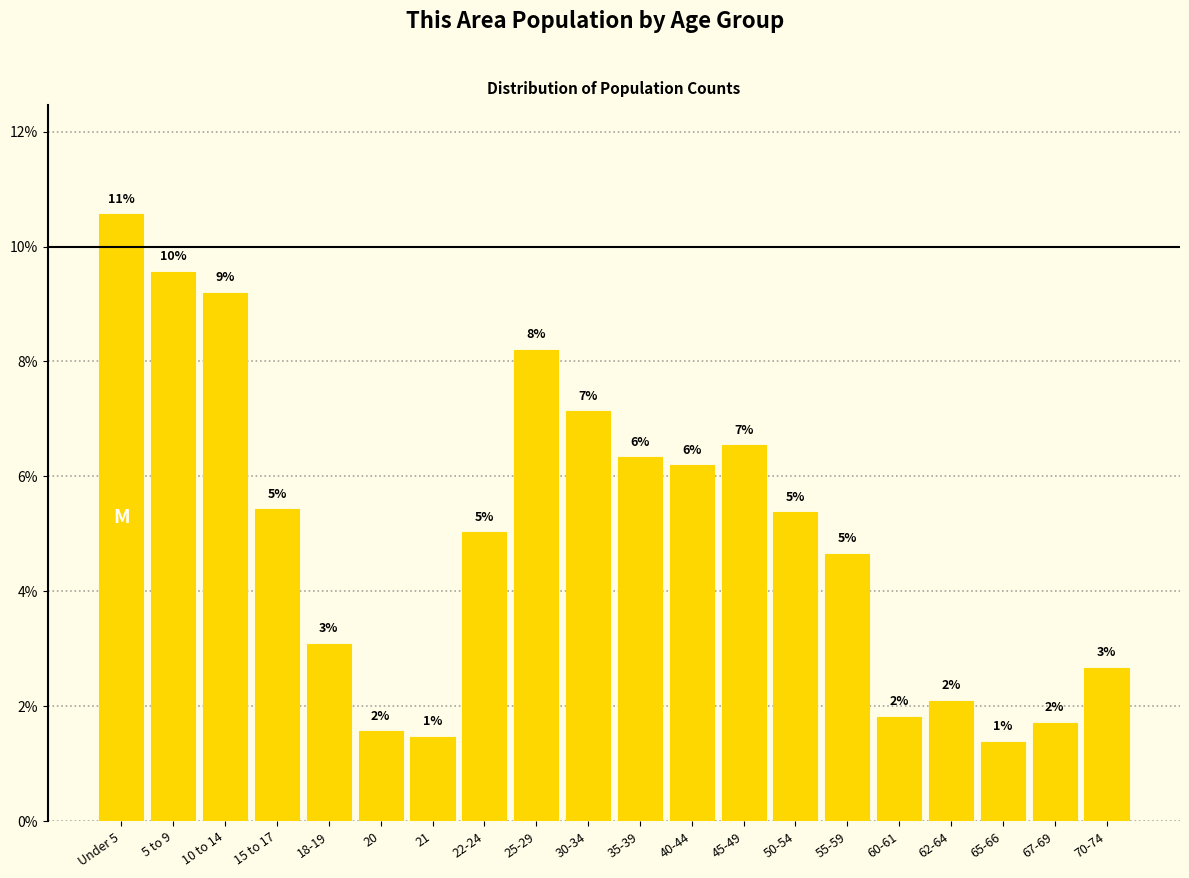

Are the bars horizontal?

No